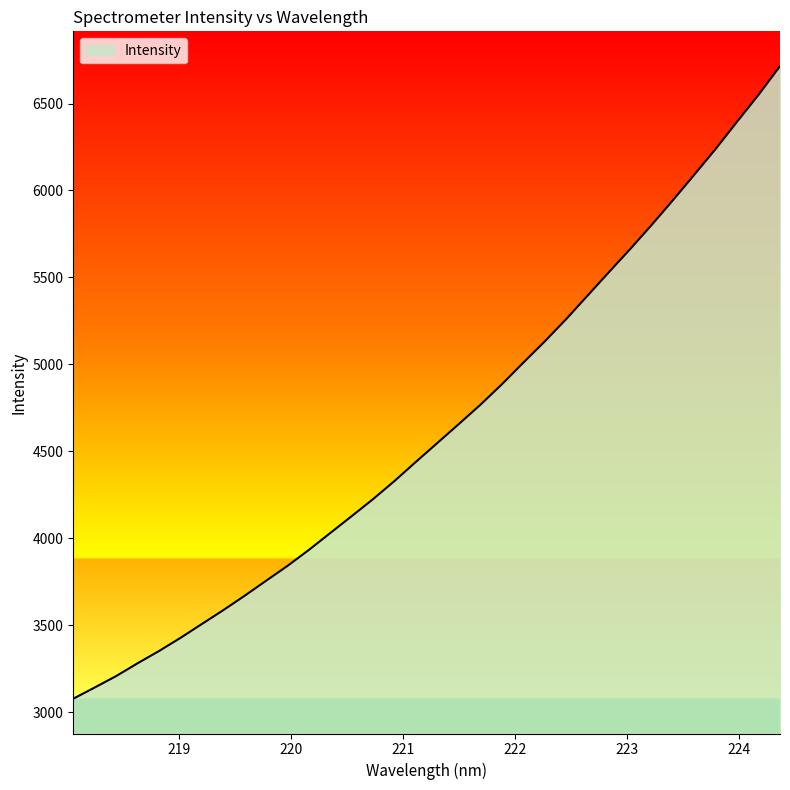

What is the maximum value shown in the chart?

6714.9